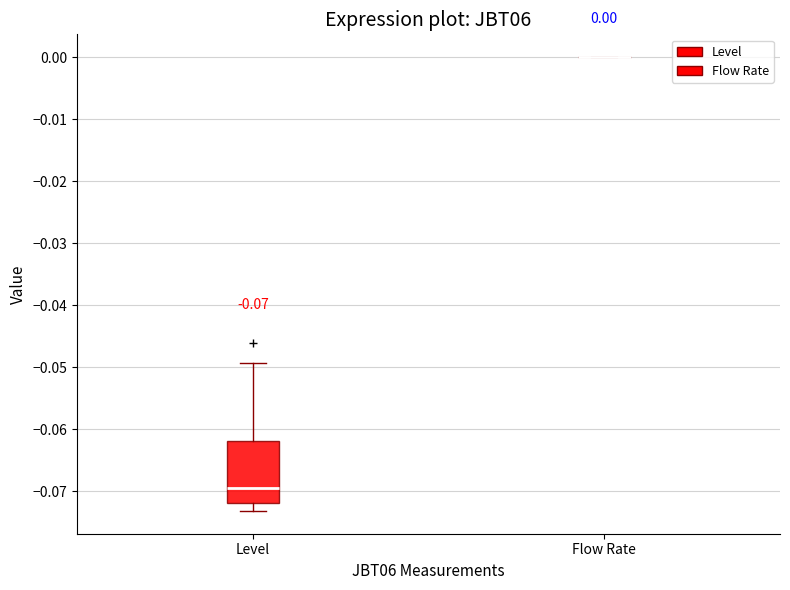

Which box is the tallest, from its lower edge to its upper edge?

Level